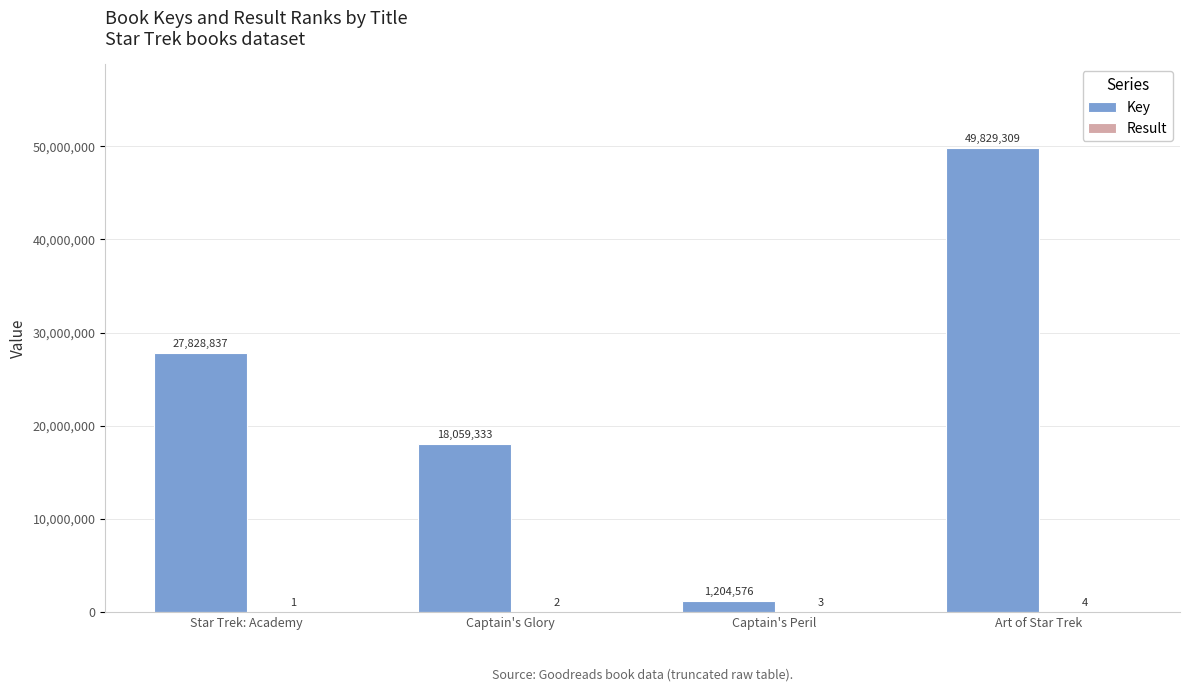

Which series changed the most between Star Trek: Academy and Captain's Peril?

Key